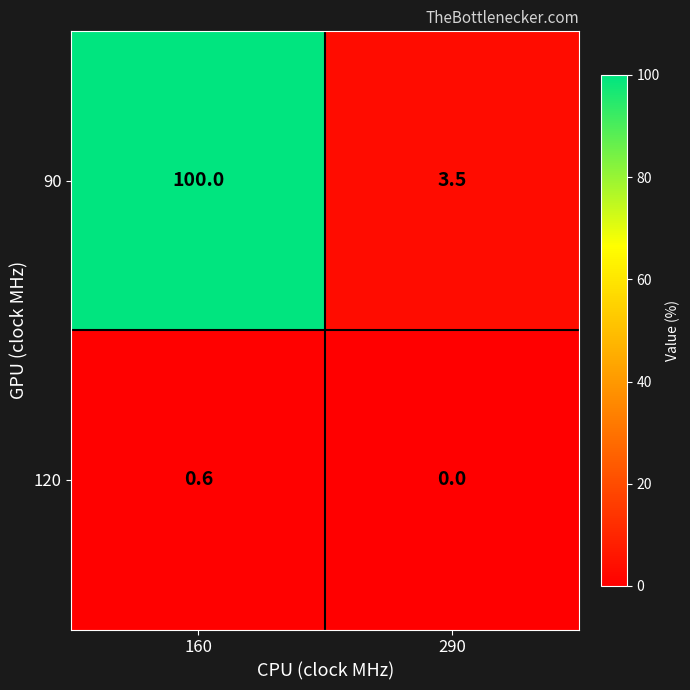

What is the difference between the 120 values at 160 and 290?

0.6